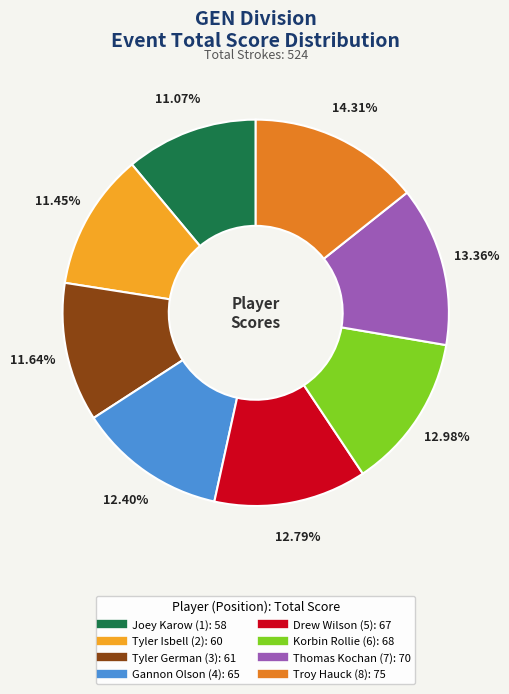

Is there any slice that represents more than half of the pie?

No